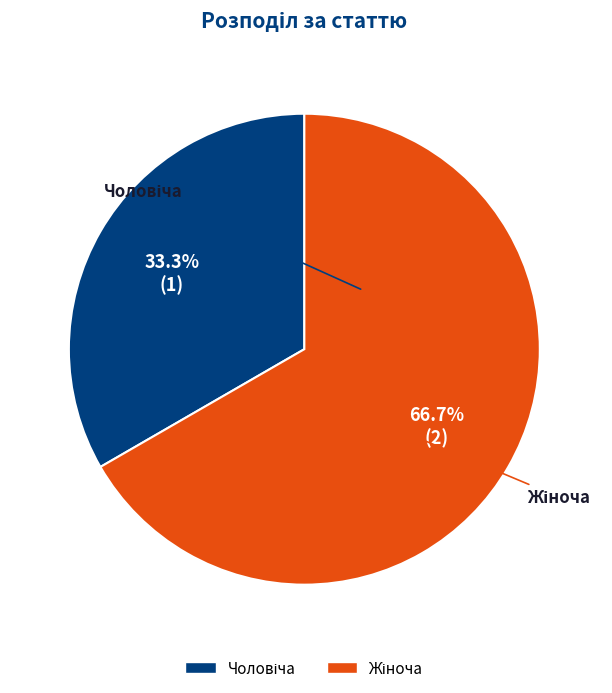

Is there a majority slice in this chart?

Yes